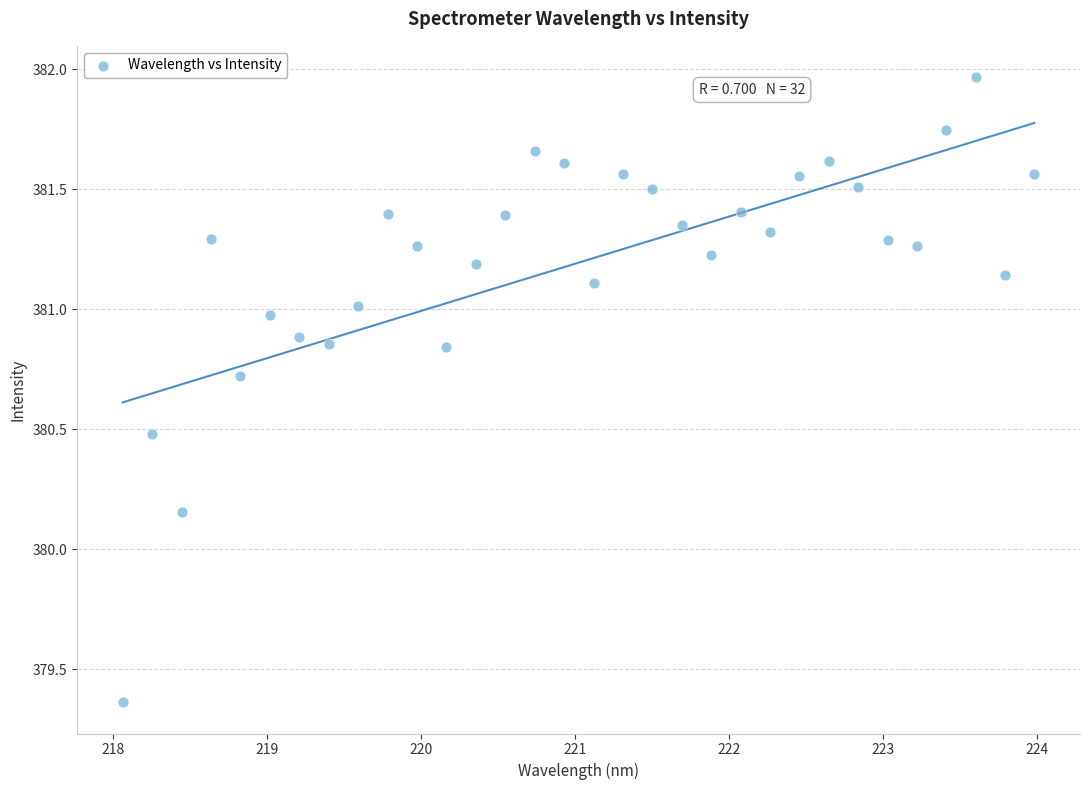

What is the range of Y values (max minus min)?

2.6